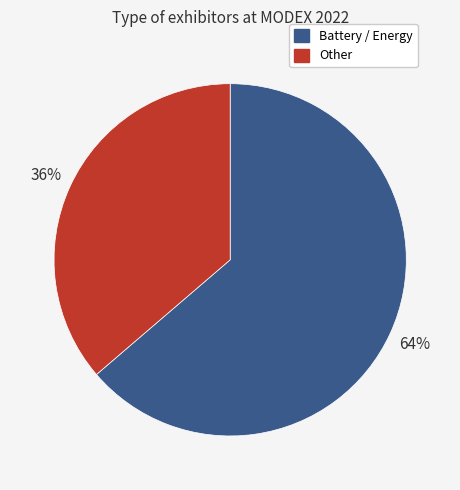

To the nearest percent, what portion does Battery / Energy represent?

64%